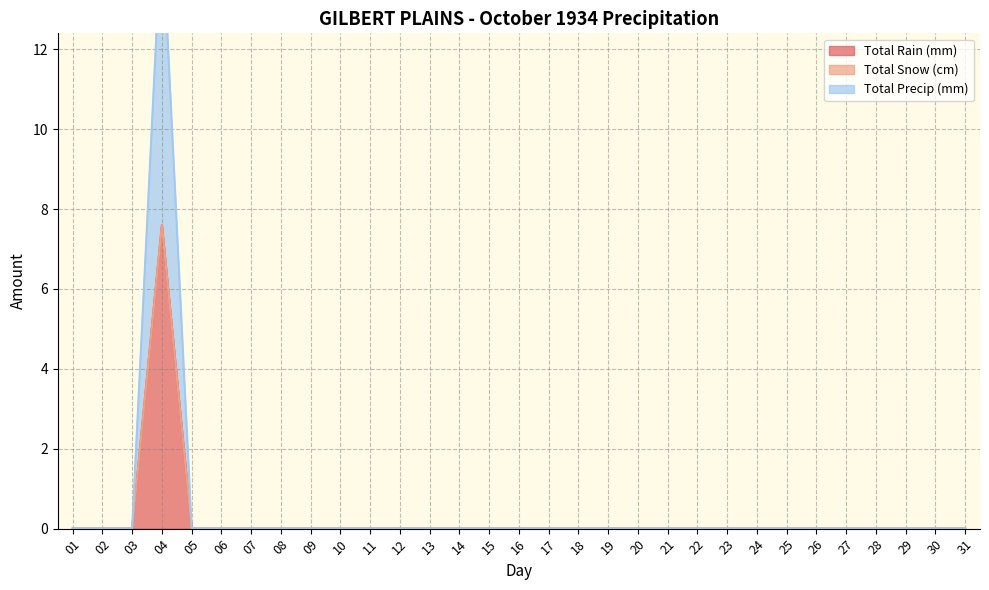

True or false: Total Precip (mm) has more than 2 points higher than both neighbors.

False